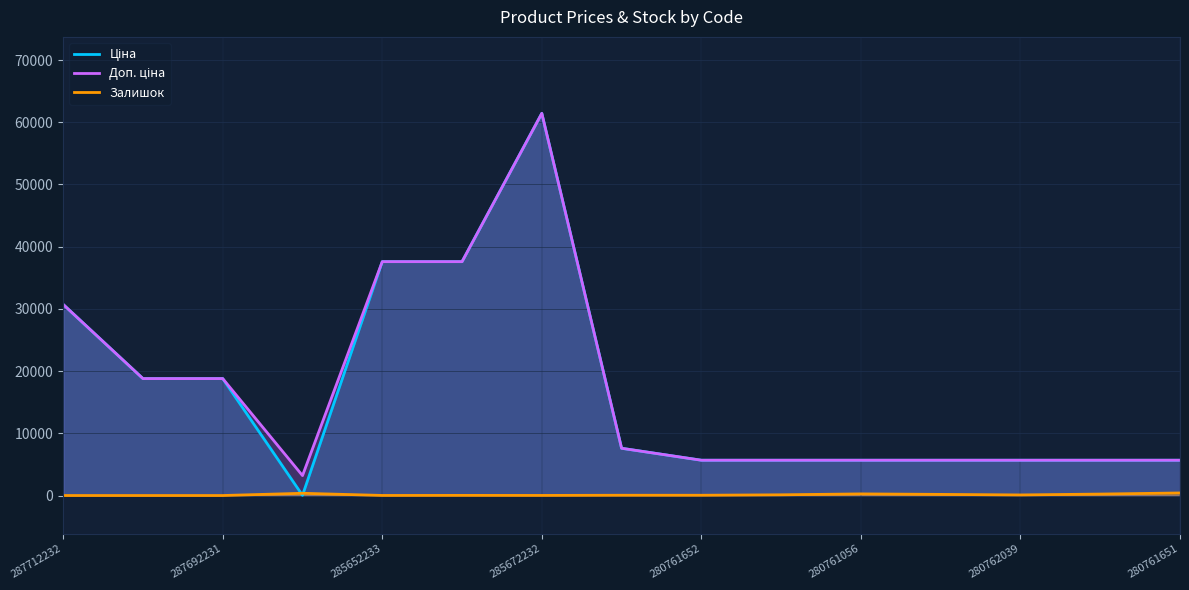

How many lines are shown in the chart?

3